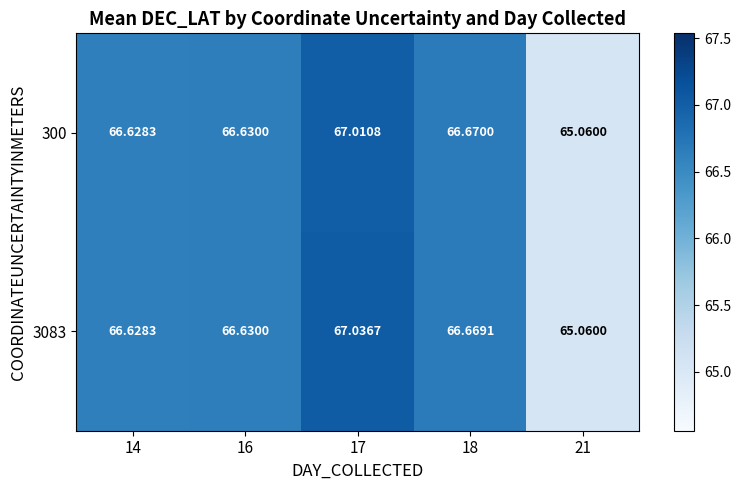

Is the value of 300 at 16 greater than the value of 3083 at 21?

Yes